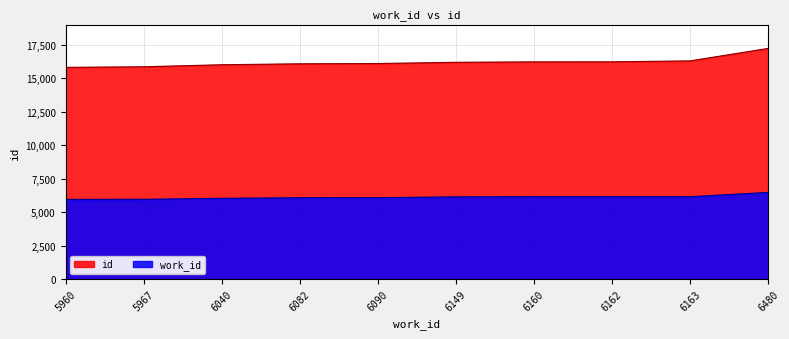

Is it true that work_id equals 5967 at 5967?

True